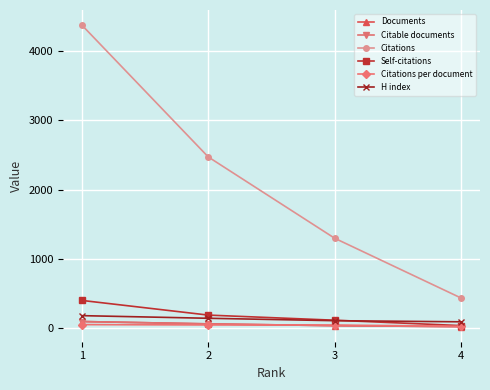

How many lines are shown in the chart?

6